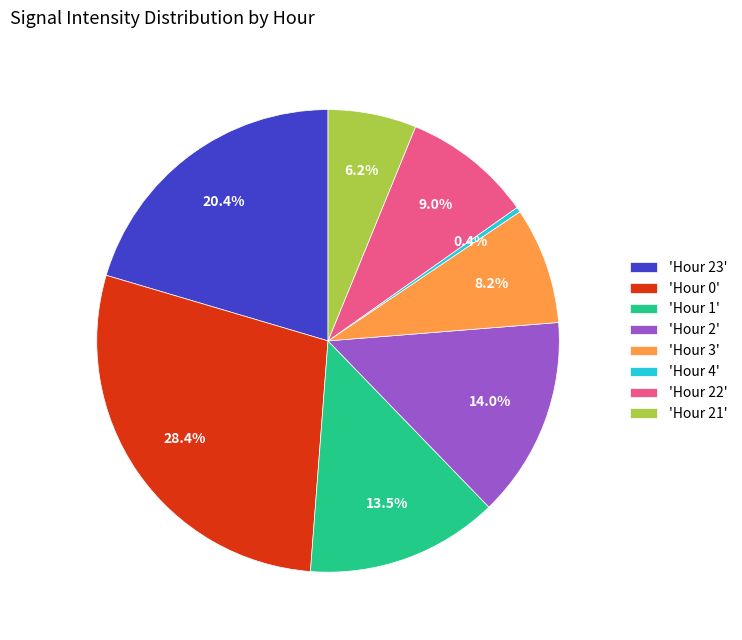

How many segments does this pie chart have?

8